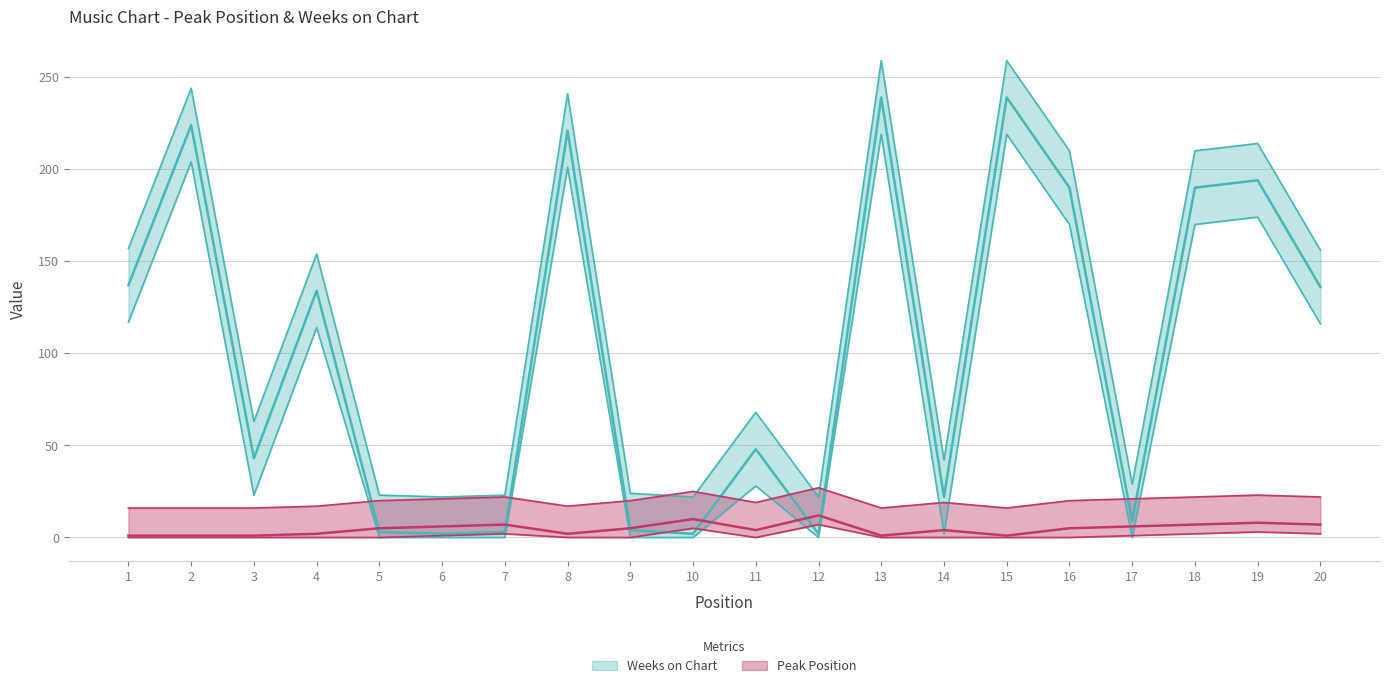

Which has a higher value, 8 or 4?

8